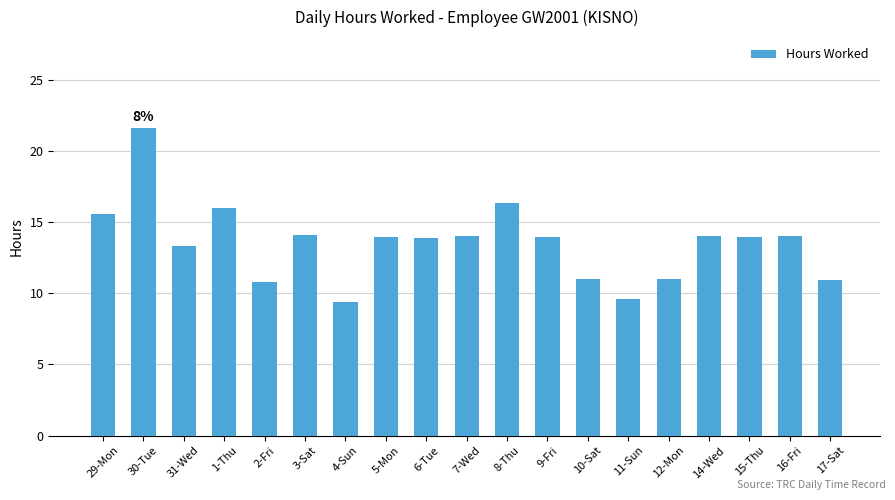

What is the difference between the maximum and minimum values?

12.2